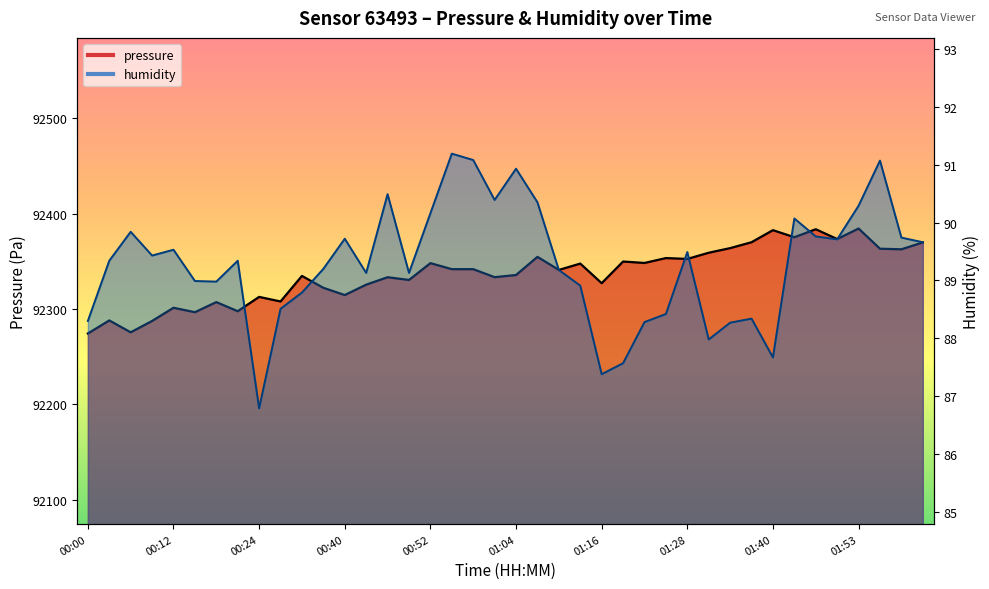

What is the sum of the humidity values at 01:53 and 01:01?

180.7